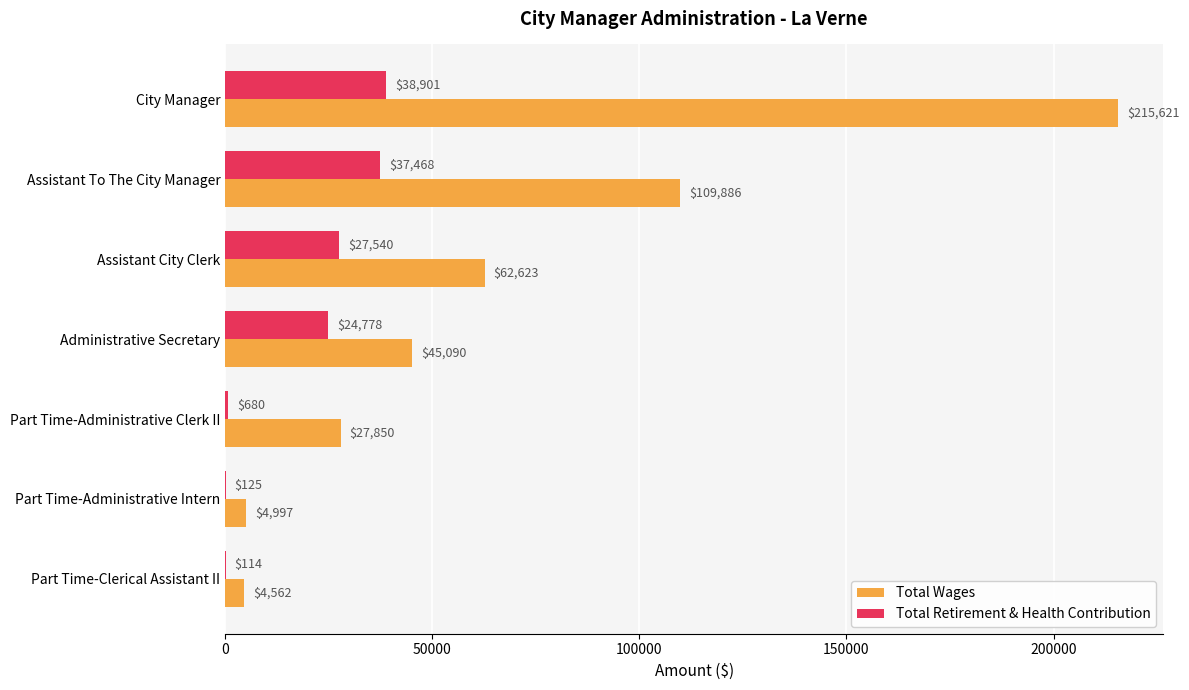

What is the sum of the Total Wages values at Assistant To The City Manager and Administrative Secretary?

154976